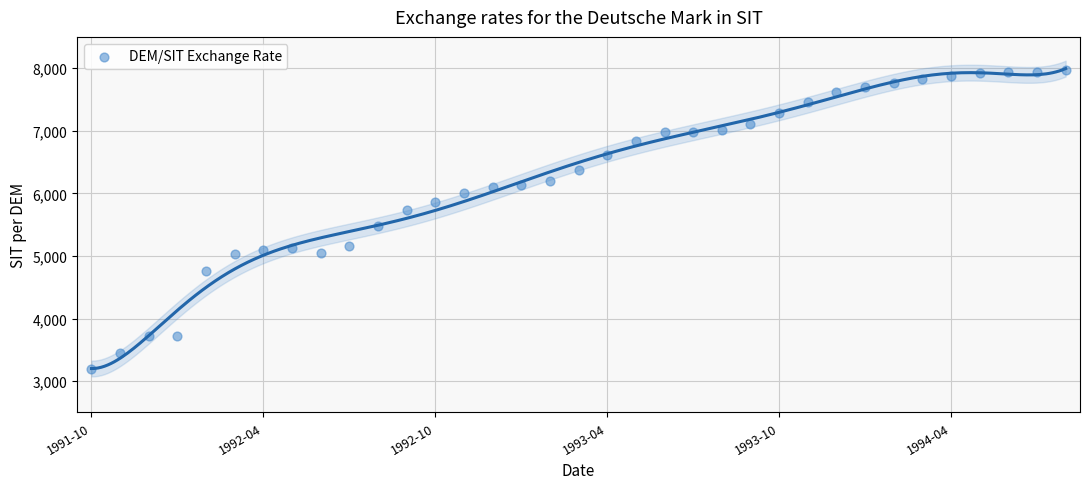

What Y value in the scatter plot is closest to 5576?

5484.5